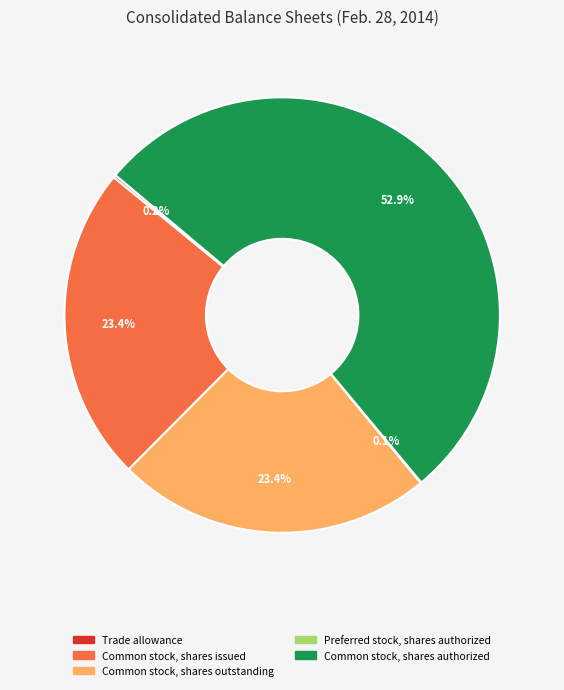

How much of the chart is everything except Common stock, shares authorized?

47.1%